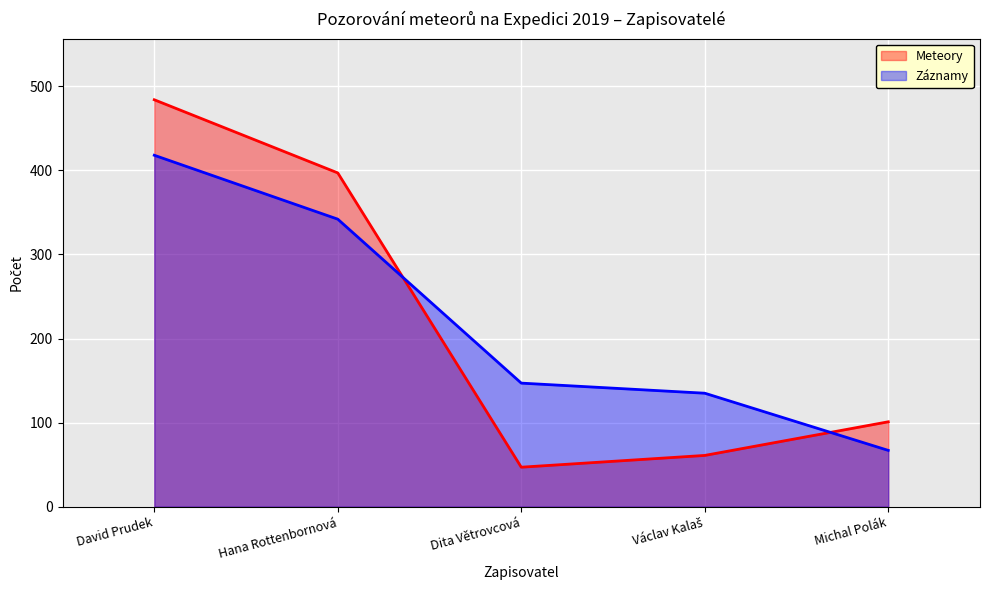

How many values in the Záznamy series exceed 147?

2